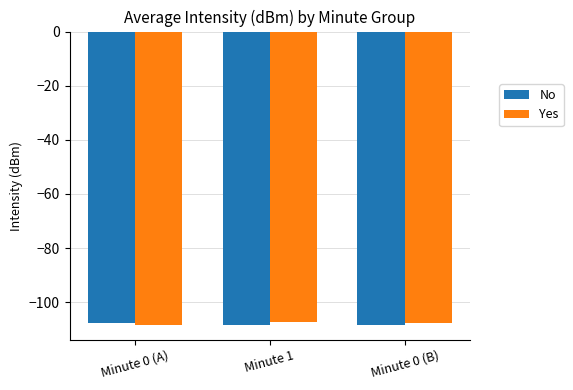

What is the sum of the No values at Minute 0 (A) and Minute 0 (B)?

-215.9